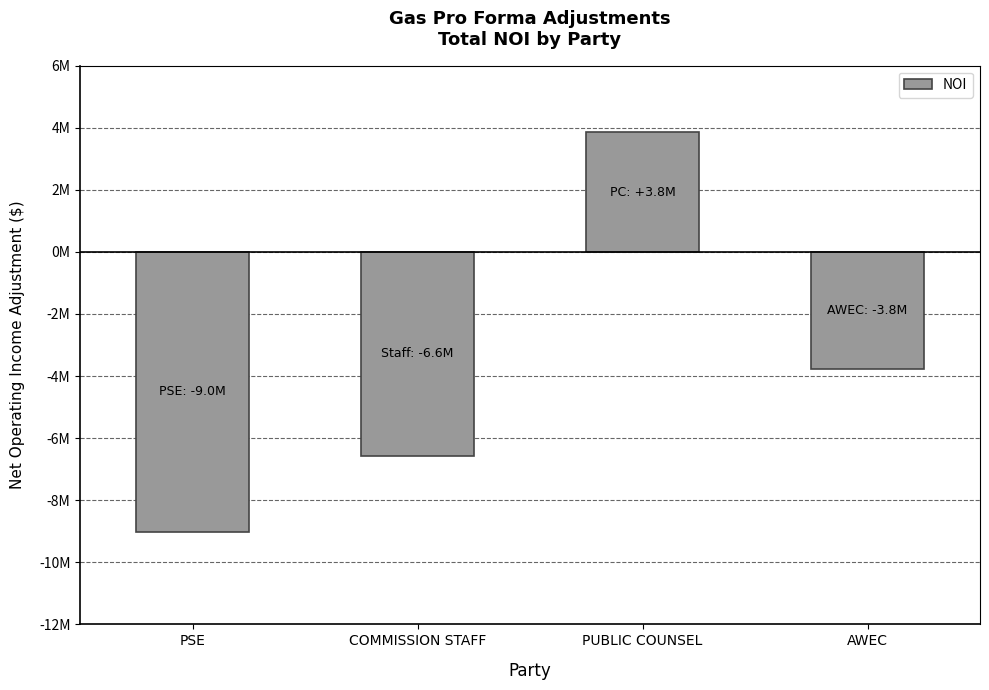

Where is the data nearest to the value -2587237?

AWEC